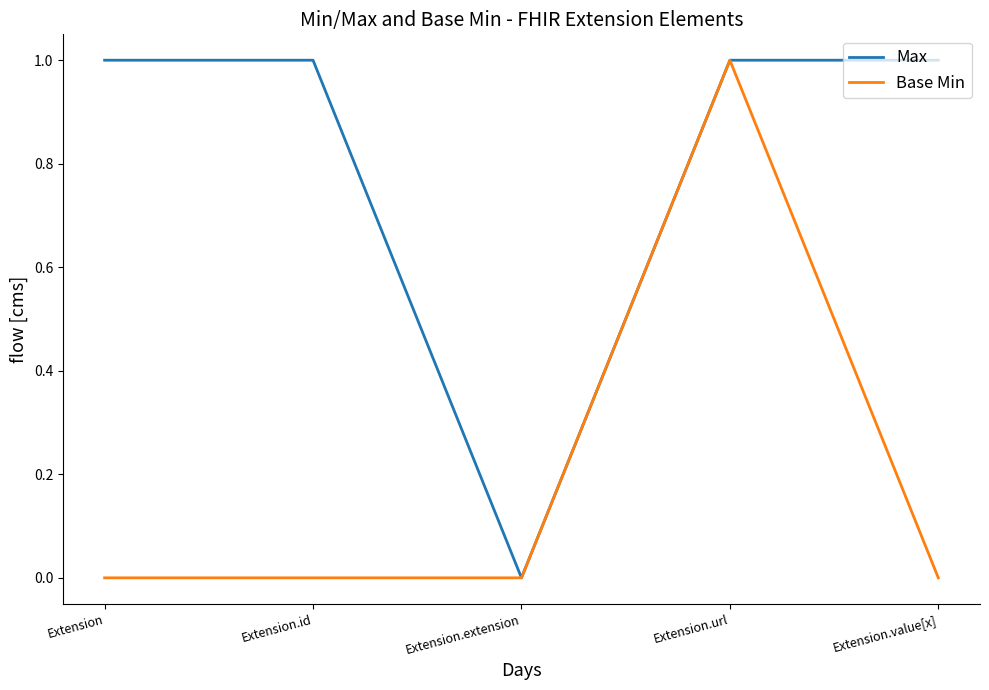

At Extension.id, list the series in order from smallest to largest.

Base Min, Max